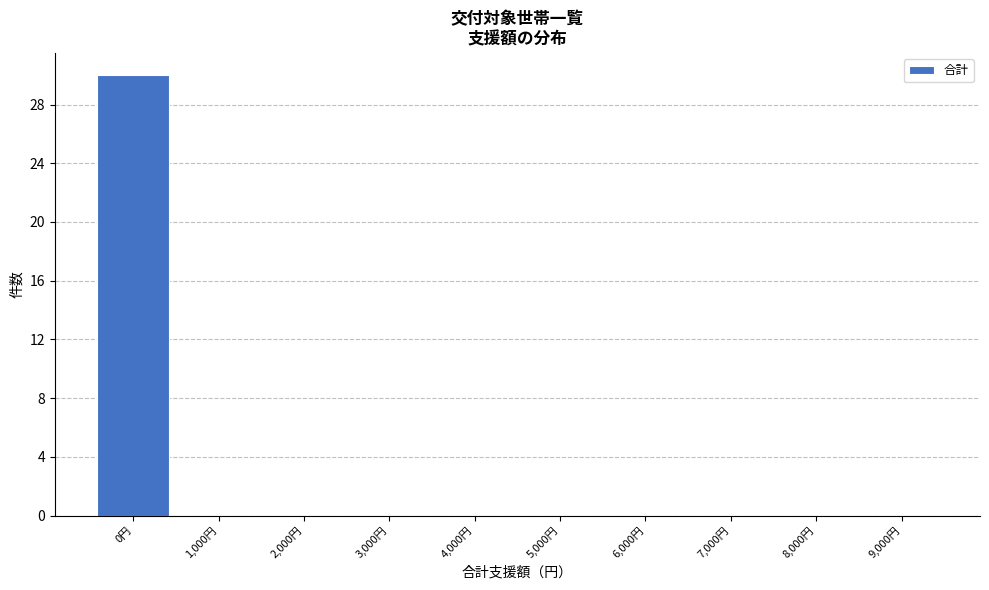

Reading left to right, list every bar in this chart as the range it spans on the x-axis followed by its height. The values are not printed on the chart, so give them approximately, as read against the axis.

-500 to 500: 30
500 to 1500: 0
1500 to 2500: 0
2500 to 3500: 0
3500 to 4500: 0
4500 to 5500: 0
5500 to 6500: 0
6500 to 7500: 0
7500 to 8500: 0
8500 to 9500: 0